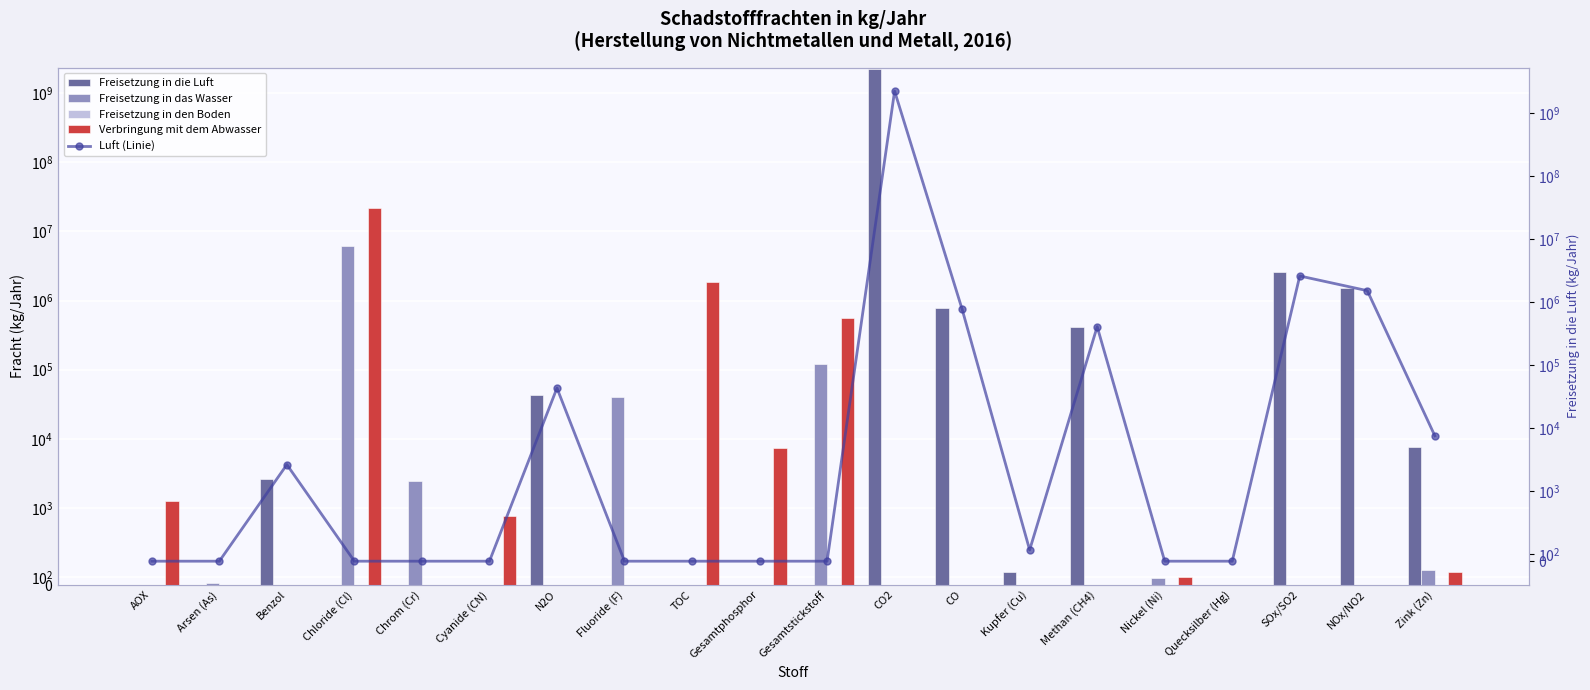

What is the difference between the maximum and minimum values in the Luft (Linie) series?

2238000000